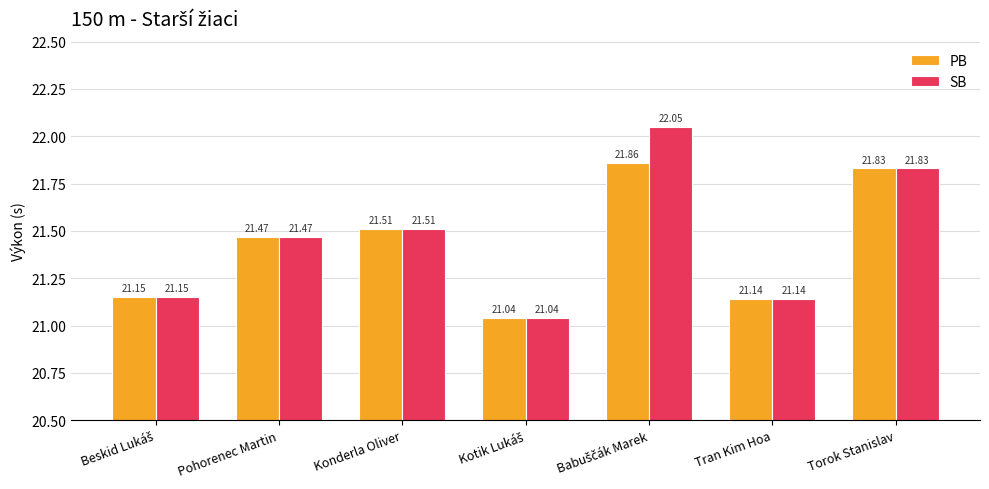

Is the value of PB at Tran Kim Hoa greater than the value of SB at Torok Stanislav?

No